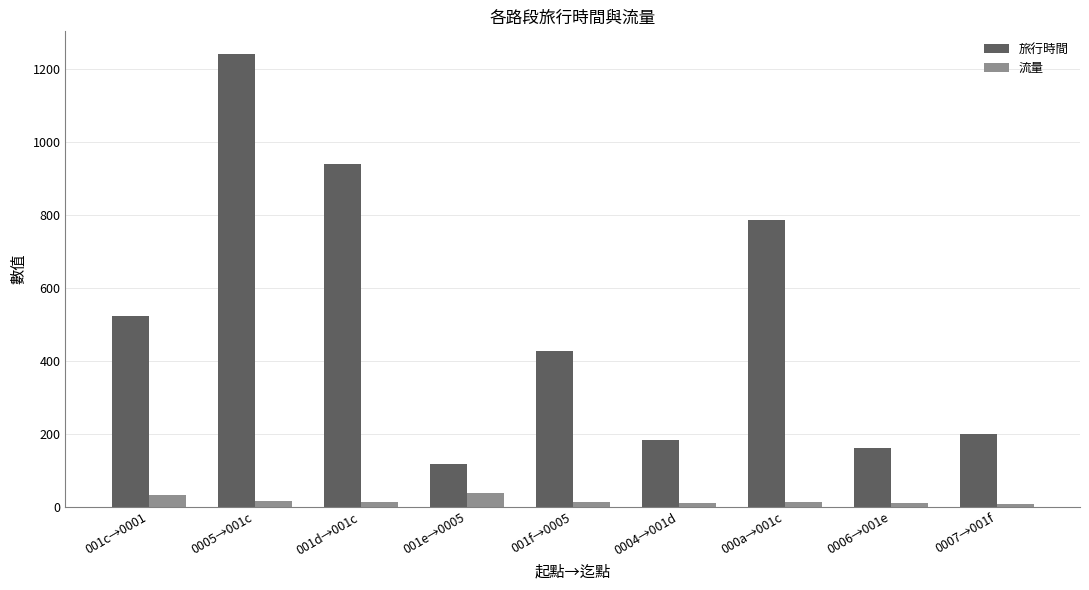

At which label does 旅行時間 reach its peak?

0005→001c